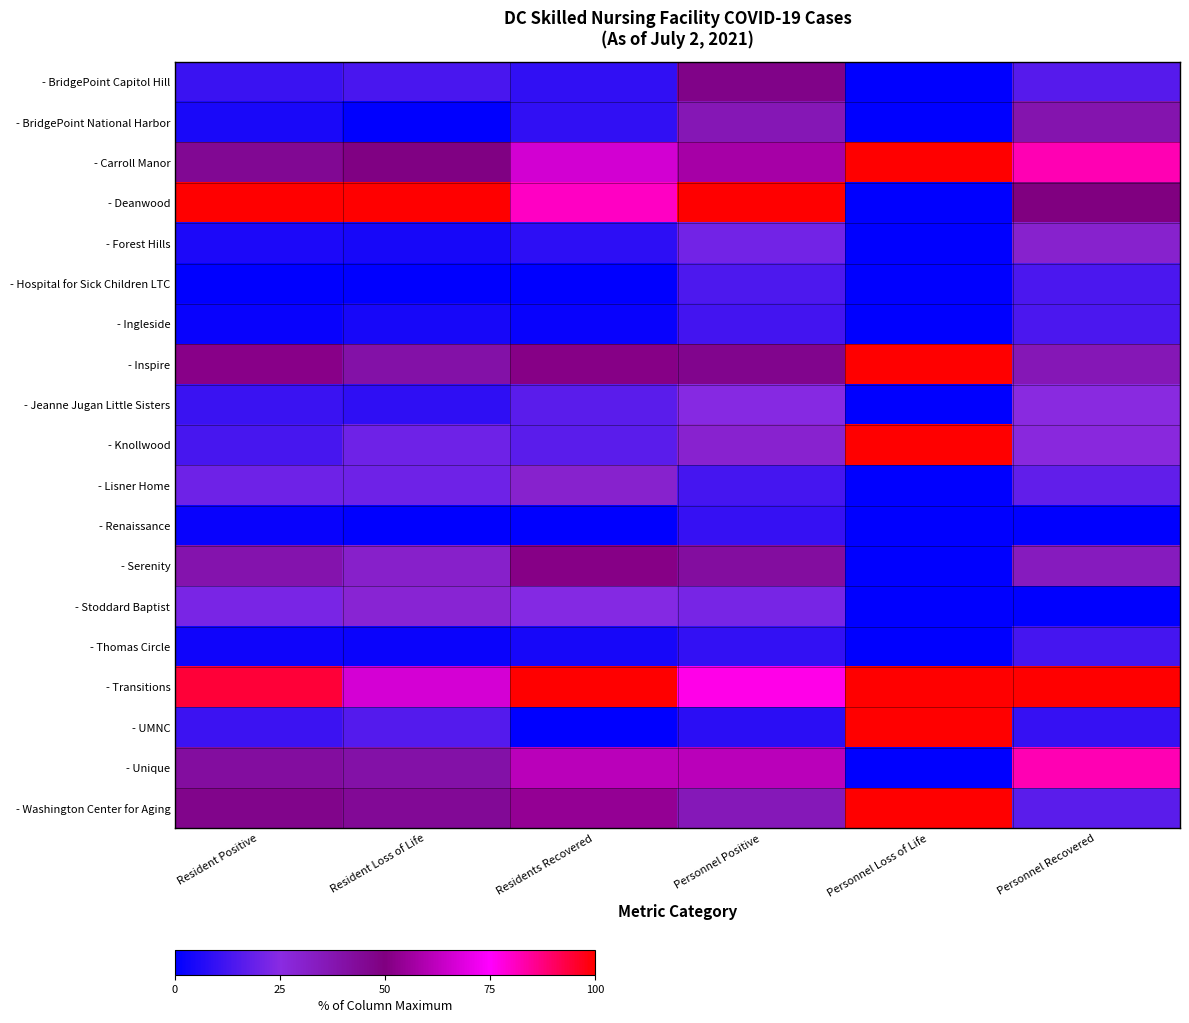

What is the approximate value of - Lisner Home at Resident Loss of Life?

20.0